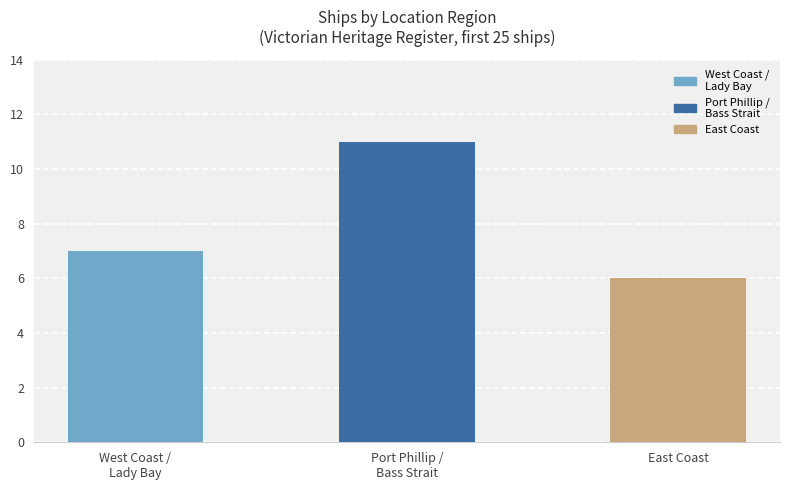

True or false: the data shows 6 at East Coast.

True